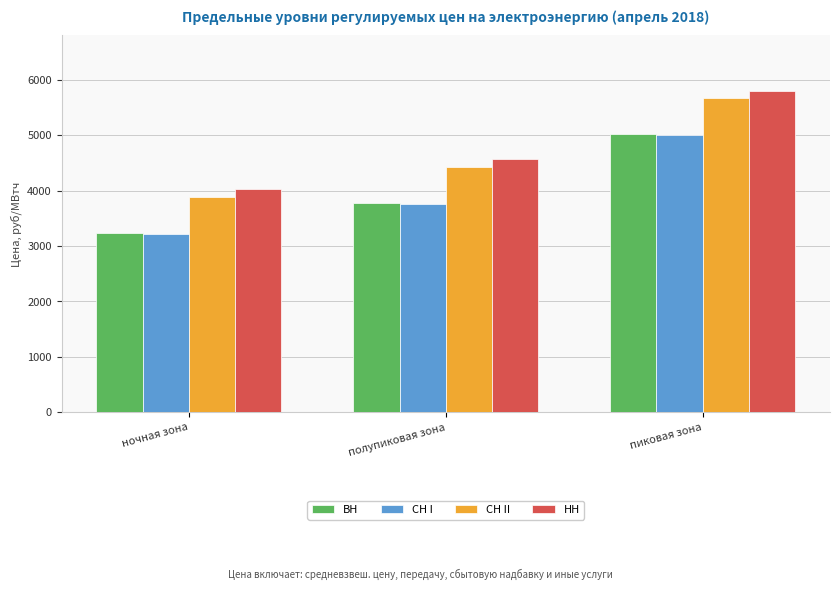

Count the number of categories in the chart.

3